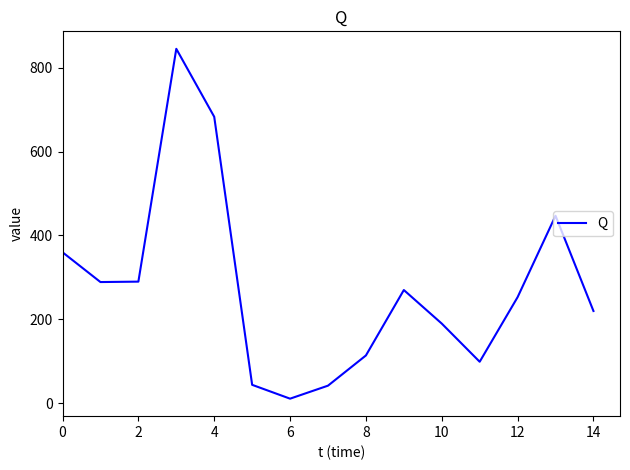

How many categories are shown in the chart?

15